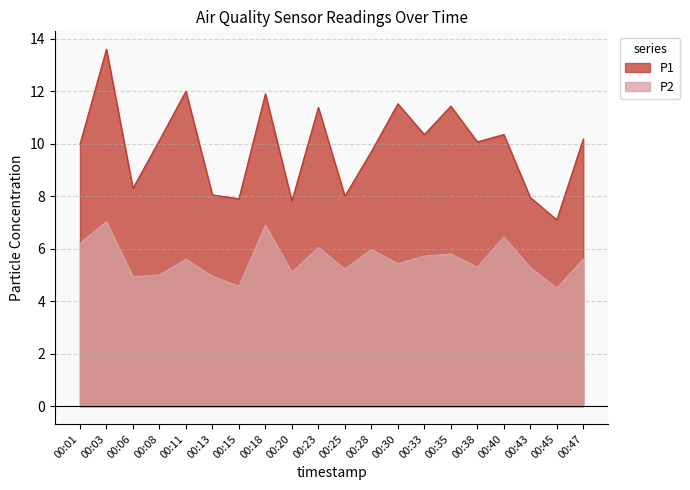

How many values in the P1 series are below 10?

9